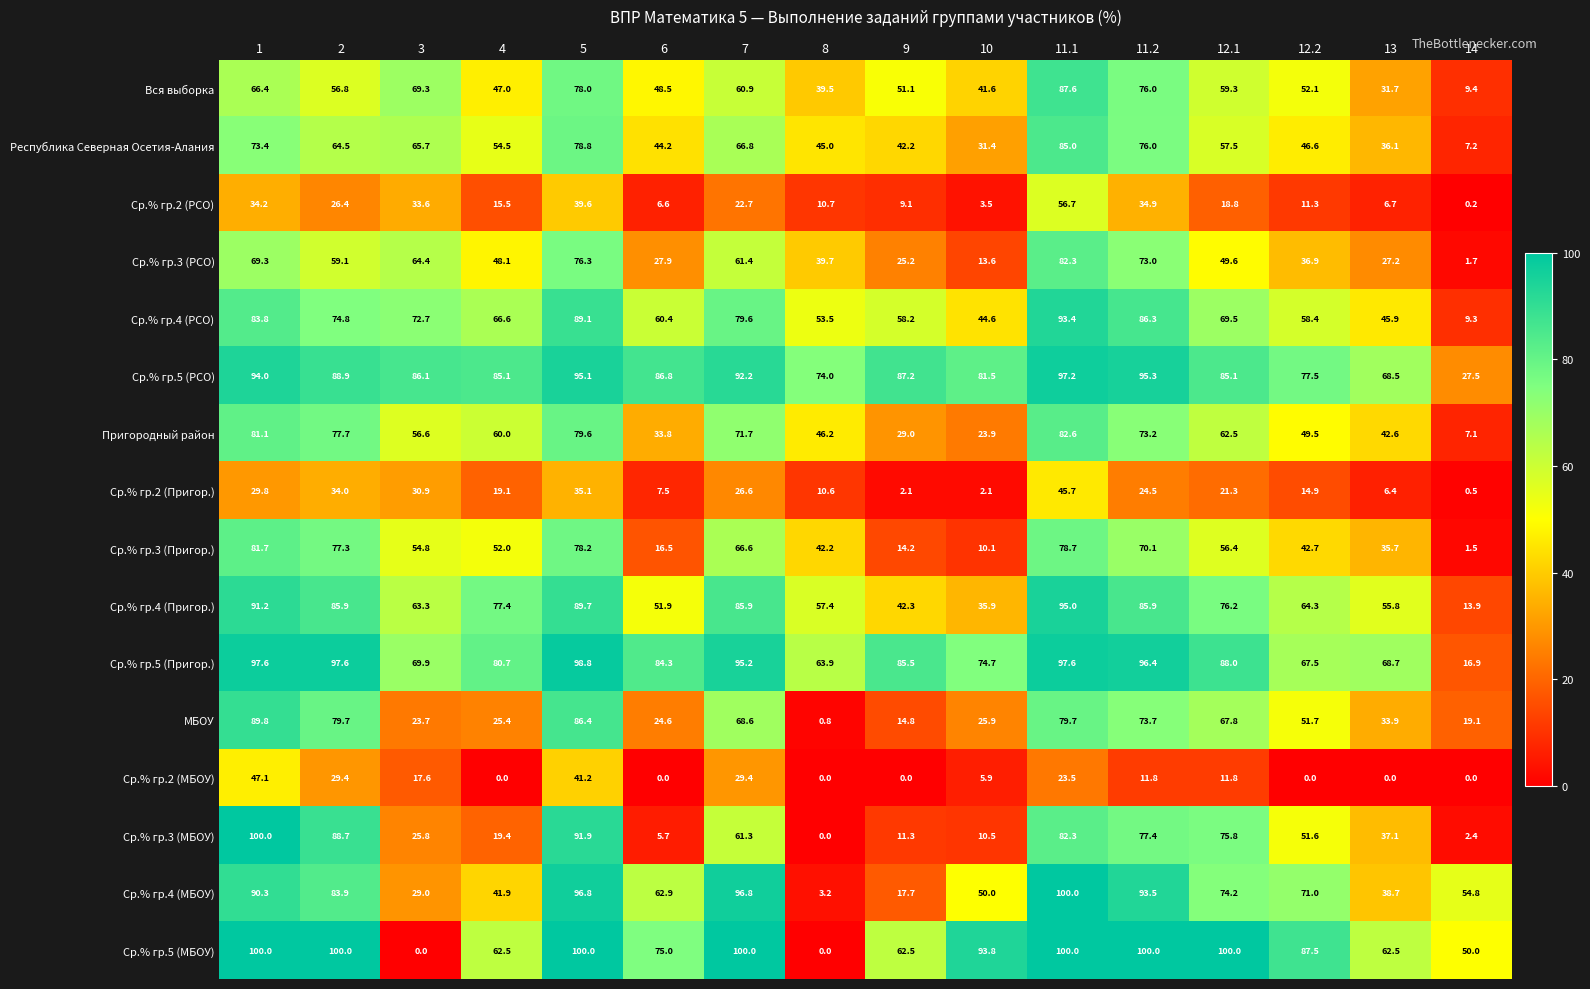

Where is Ср.% гр.5 (МБОУ) nearest to the value 50?

14